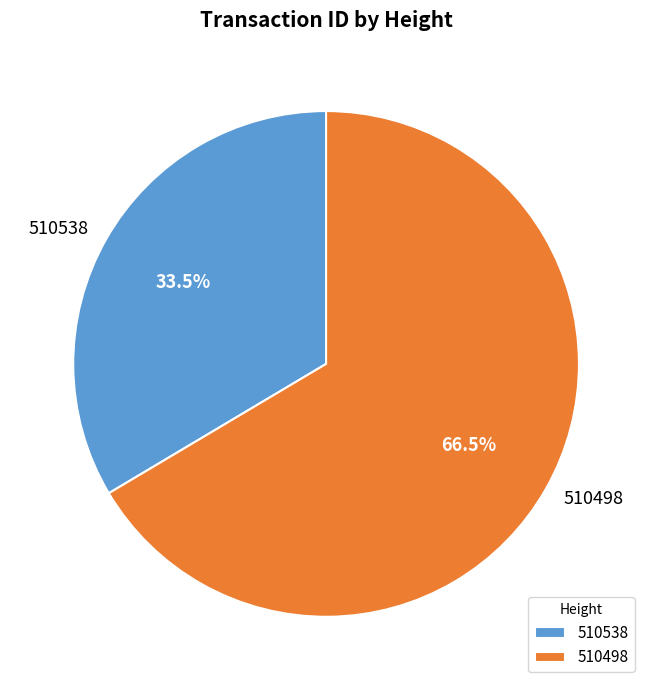

Which has a higher value, 510498 or 510538?

510498